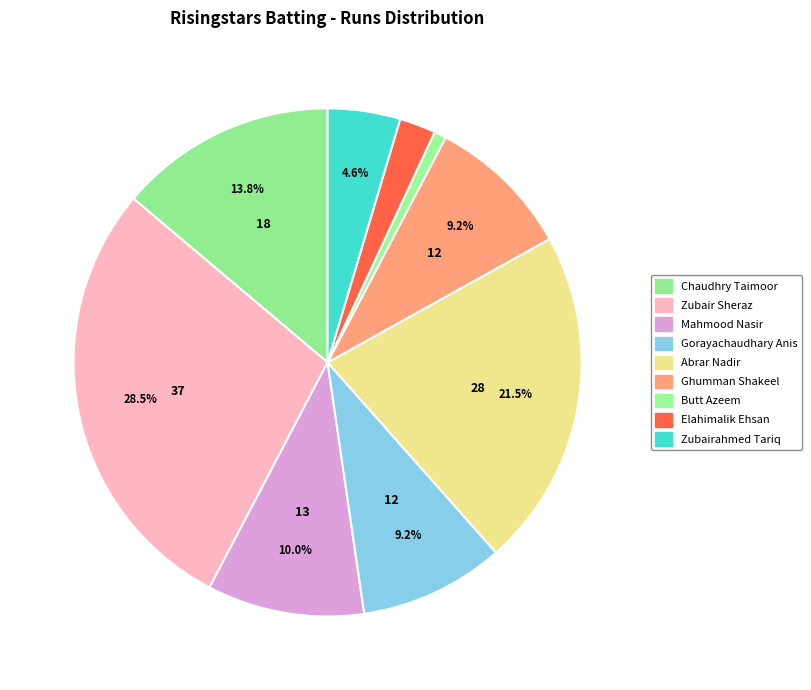

How many slices are in this pie chart?

9